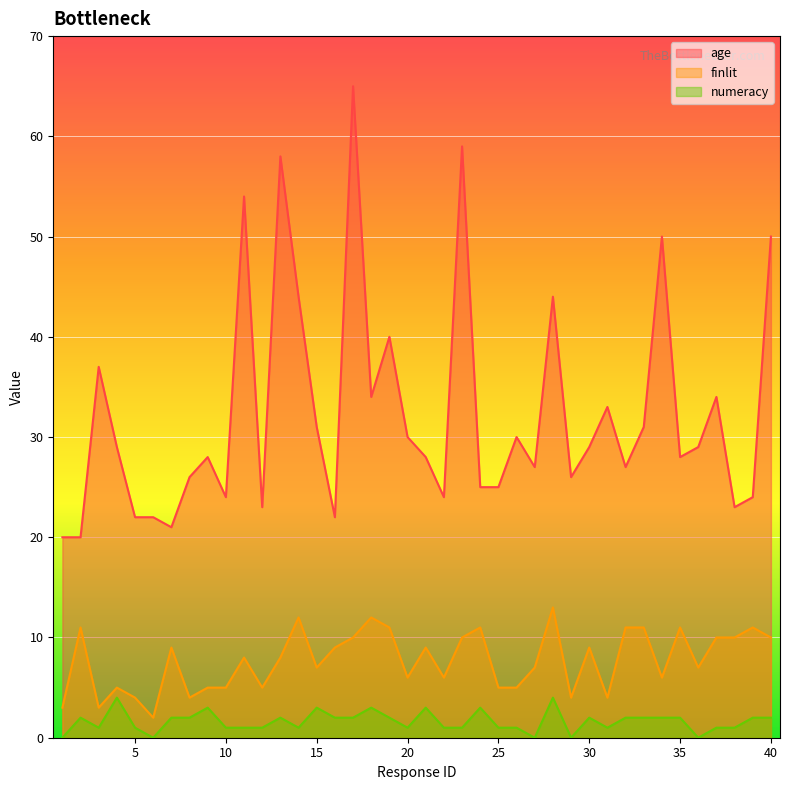

The finlit series shows 4 at 31. True or false?

True